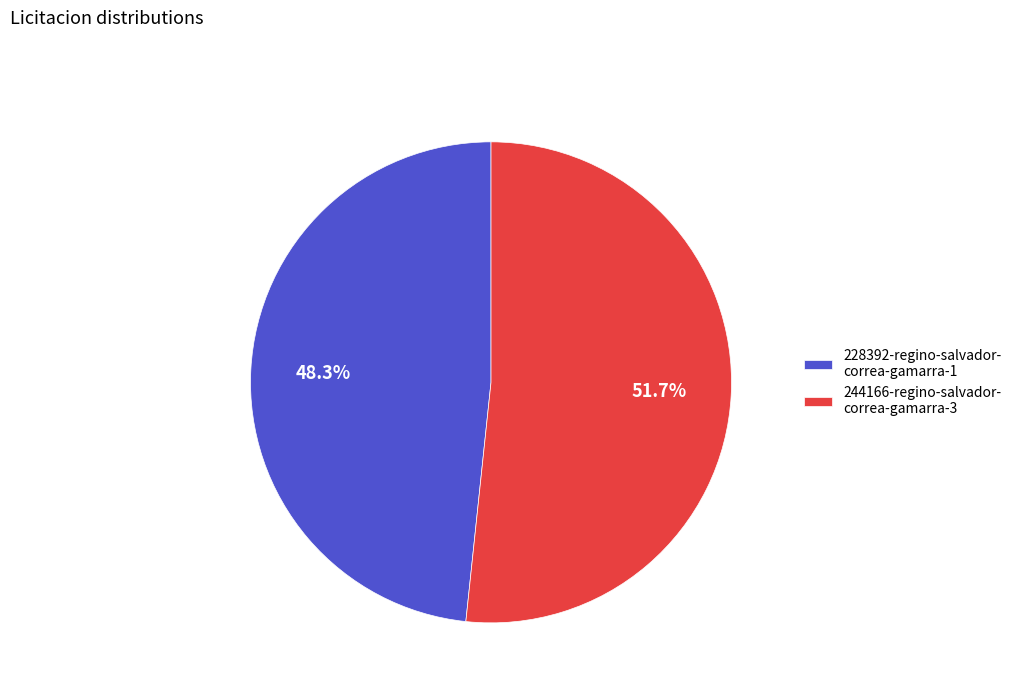

Approximately how many times larger is the value at 244166-regino-salvador- correa-gamarra-3 compared to 228392-regino-salvador- correa-gamarra-1?

1.1